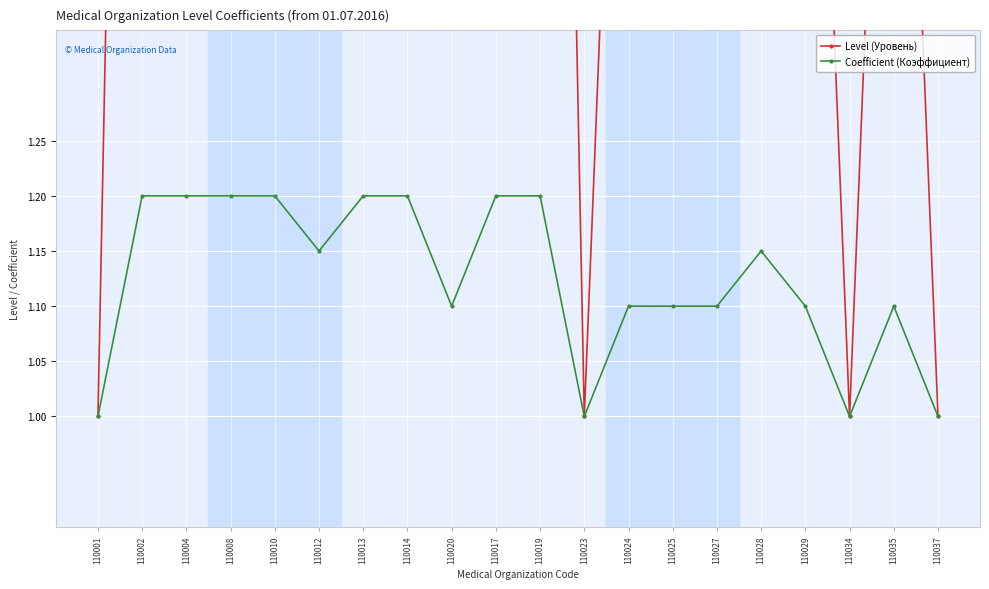

At 110034, list the series in order from smallest to largest.

Level (Уровень), Coefficient (Коэффициент)